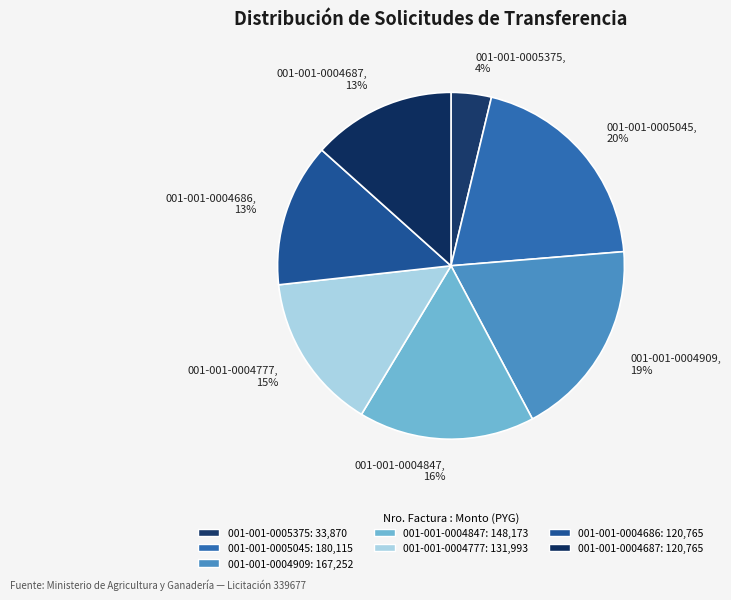

Approximately how many times larger is the value at 001-001-0004686 compared to 001-001-0004687?

1.0